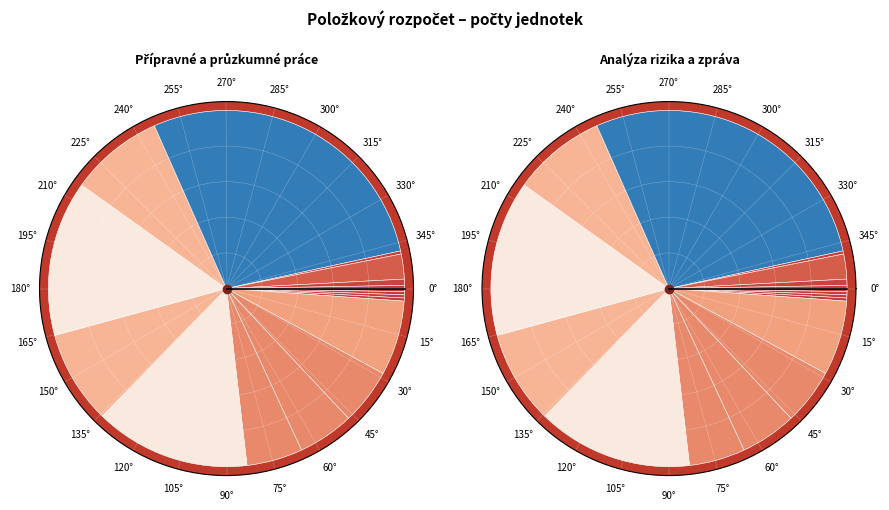

What percentage do Monitoring přirozené atenuace and Zapracování výsledků do databáze SEKM together represent?

5.4%